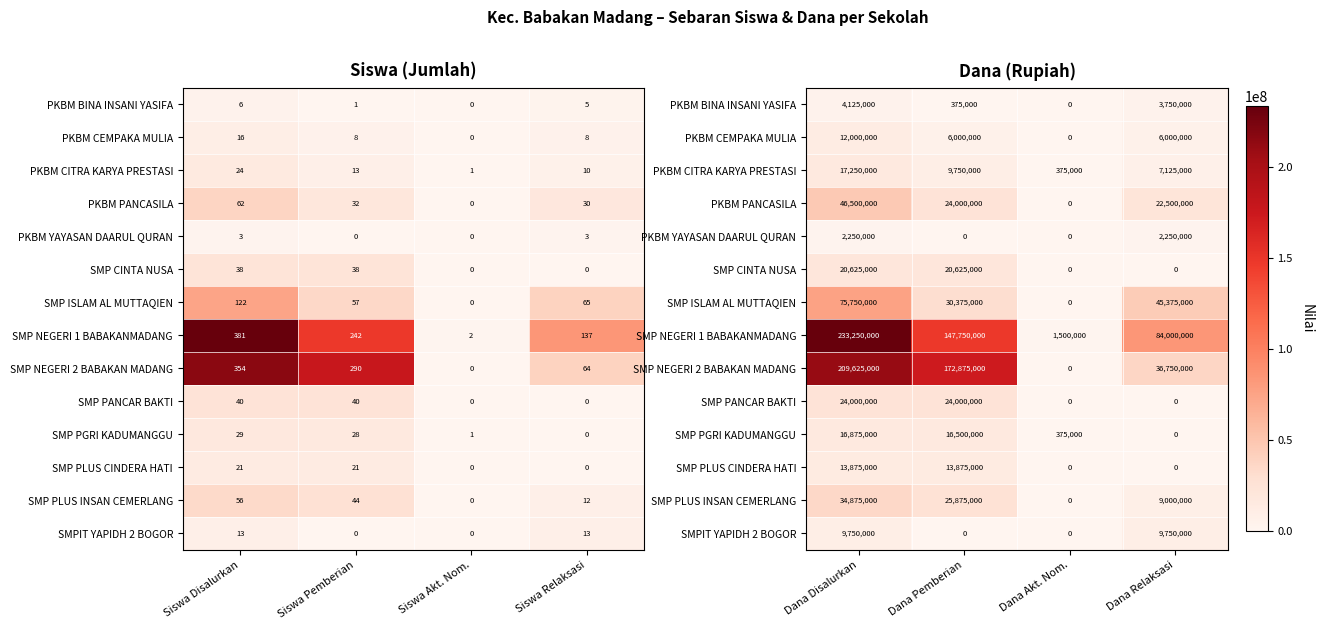

Which series has the largest total across all categories?

SMP NEGERI 1 BABAKANMADANG